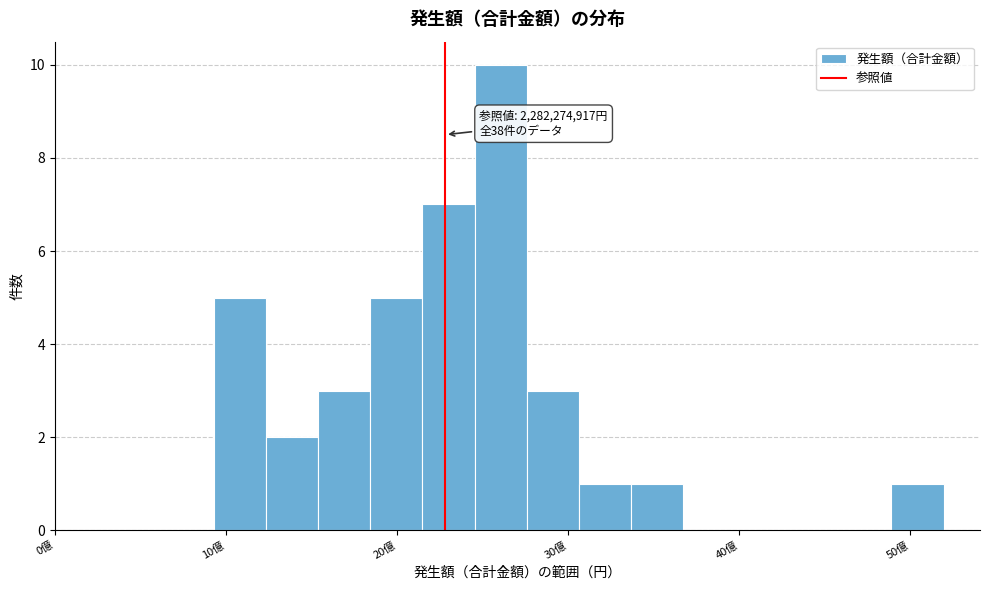

Around what value on the x-axis is the tallest bar? Give the approximate position of its centre, as read against the axis.

26